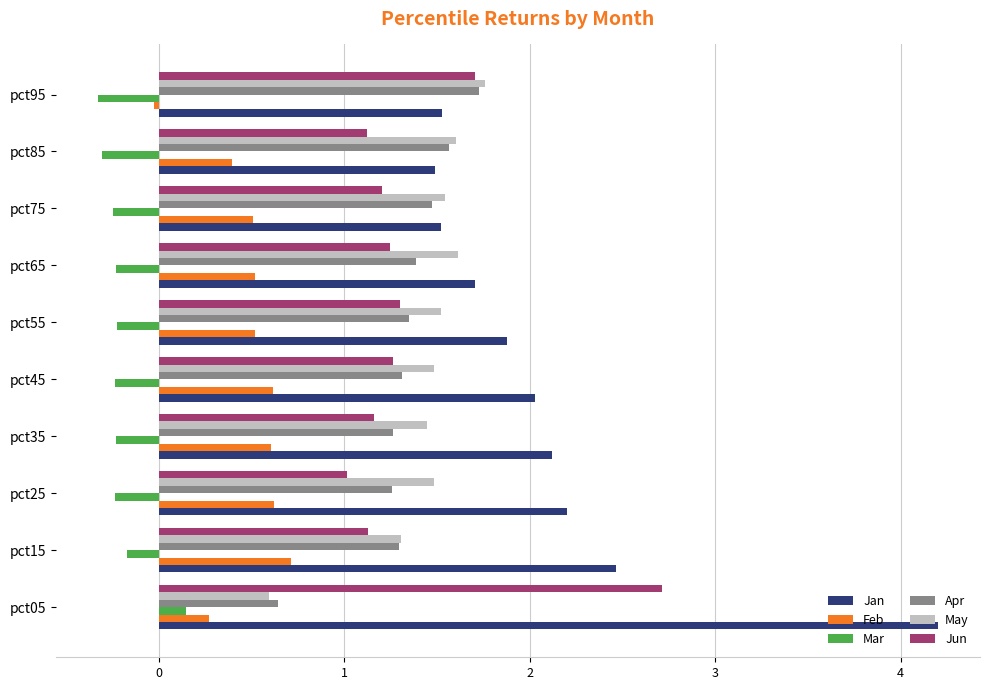

What is the maximum value shown in the chart?

4.2